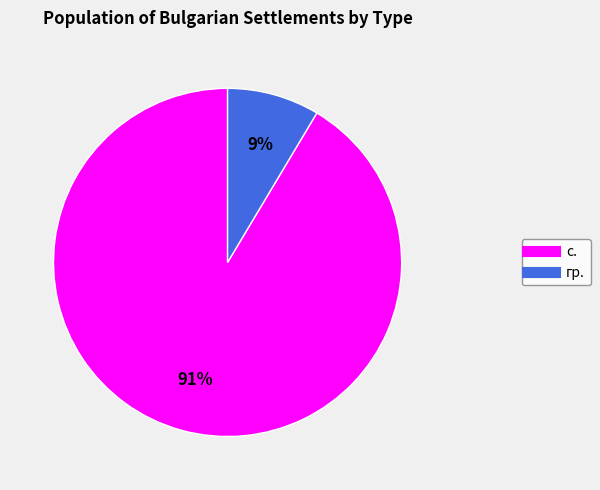

What is the ratio of the value at гр. to the value at с.?

0.1